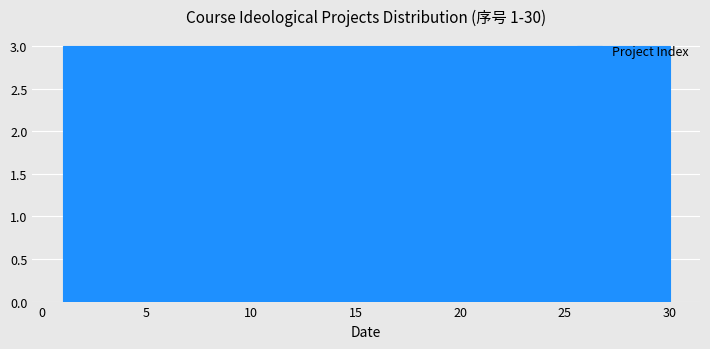

Reading left to right, transcribe this chart: for each bar, give the range it covers on the x-axis and its height. Neither the bar edges nor the heights are printed on the chart, so give them approximately, as read against the axes.

1.0 to 3.9: 3
3.9 to 6.8: 3
6.8 to 9.7: 3
9.7 to 12.6: 3
12.6 to 15.5: 3
15.5 to 18.4: 3
18.4 to 21.3: 3
21.3 to 24.2: 3
24.2 to 27.1: 3
27.1 to 30.0: 3